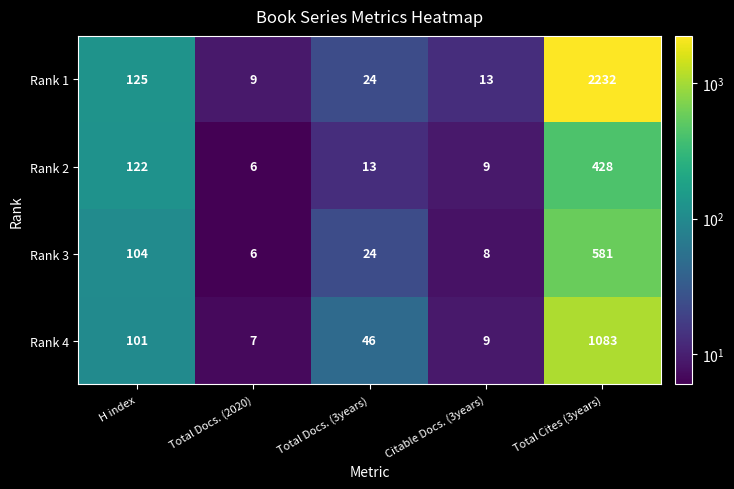

What is the sum of all Rank 3 values?

723